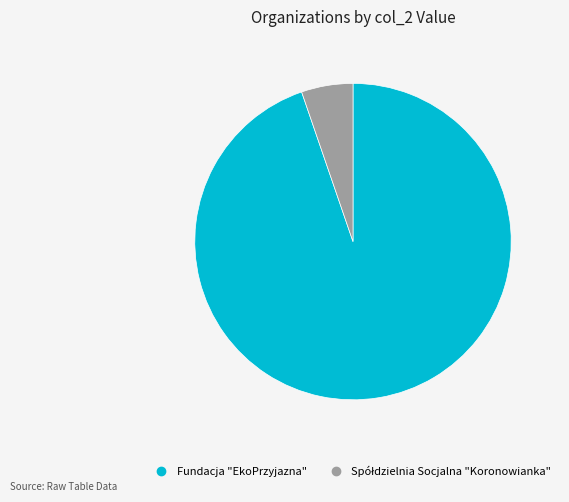

Is there any slice that represents more than half of the pie?

Yes